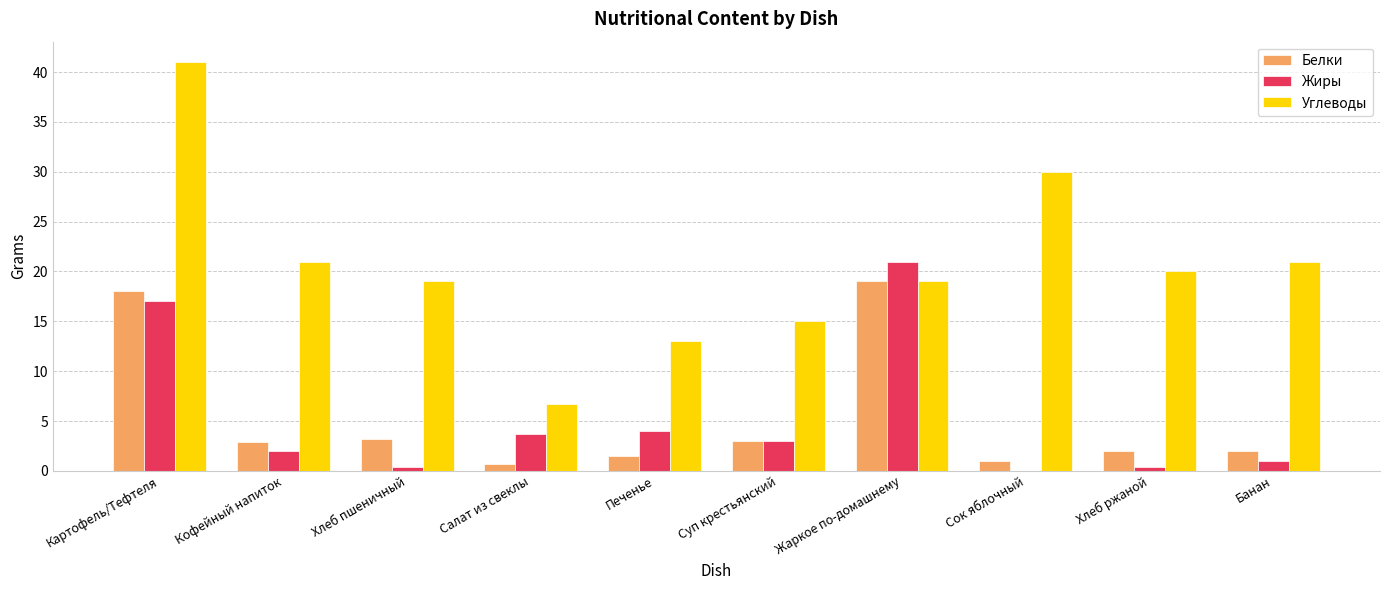

At which label does Жиры first exceed 3?

Картофель/Тефтеля